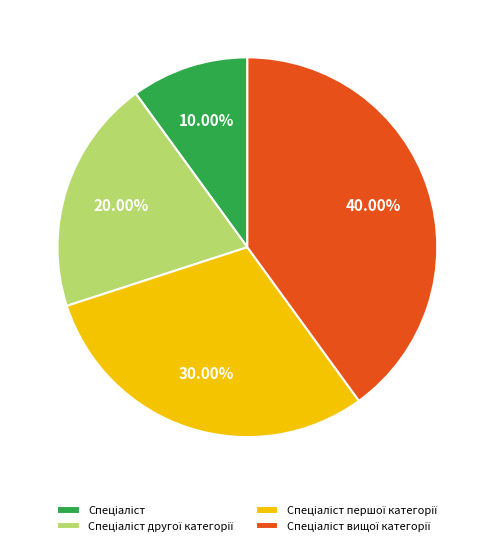

Is there a majority slice in this chart?

No